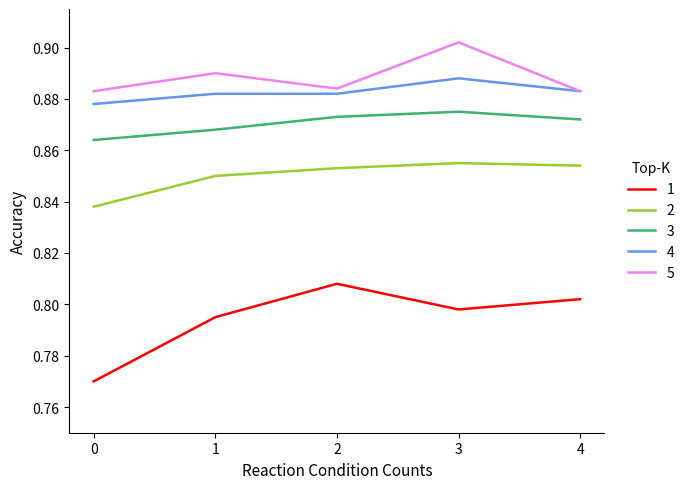

Rank the series by their maximum value, from highest to lowest.

5, 4, 3, 2, 1